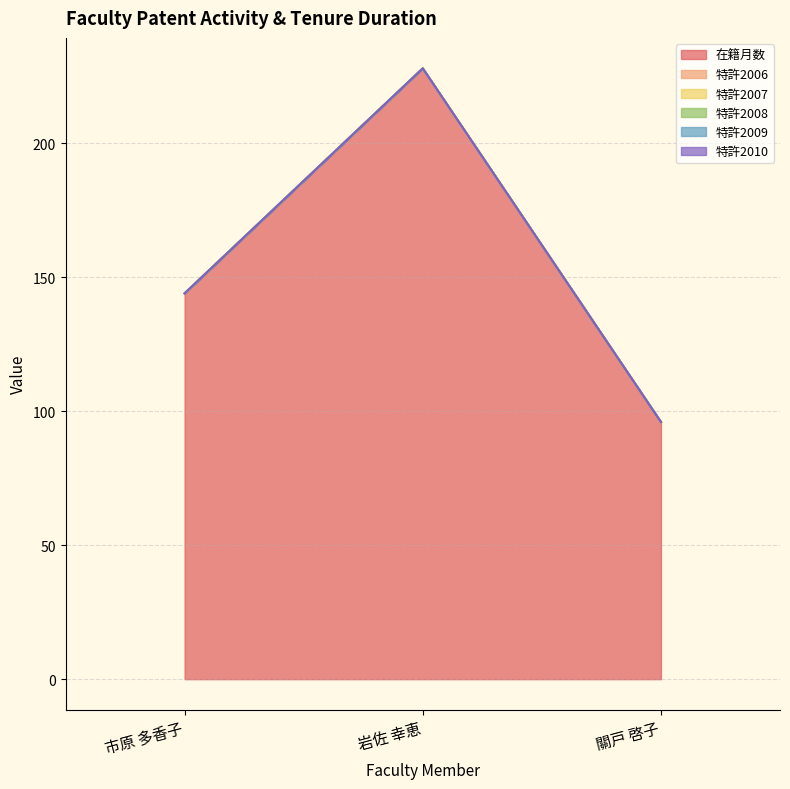

What is the label of the 2nd point from the right?

岩佐 幸恵